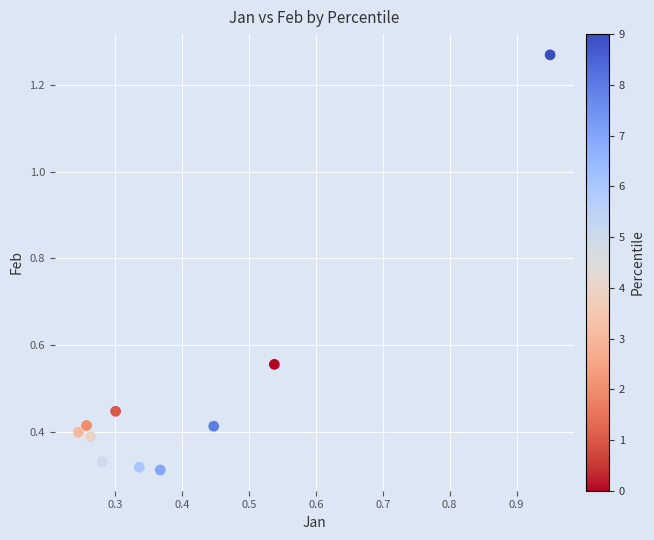

What is the average Y value?

0.5